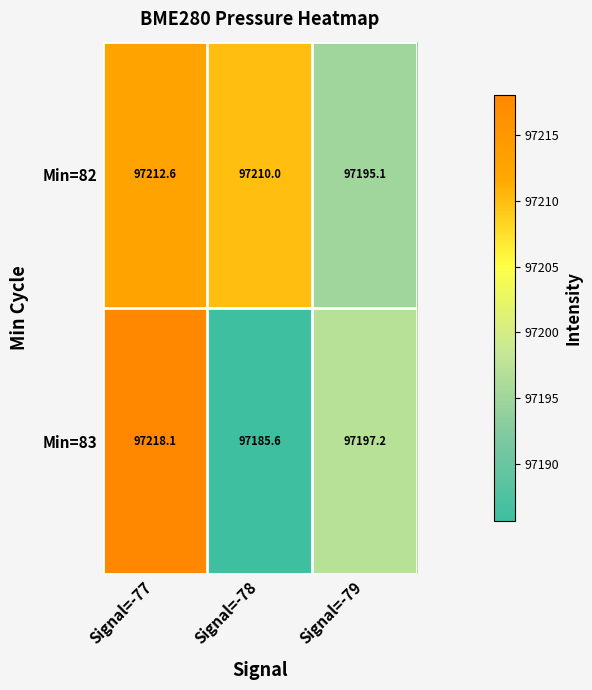

Reading right to left, extract all data points from this chart.

Min=82: Signal=-79=97195.1	Signal=-78=97210.0	Signal=-77=97212.6
Min=83: Signal=-79=97197.2	Signal=-78=97185.6	Signal=-77=97218.1